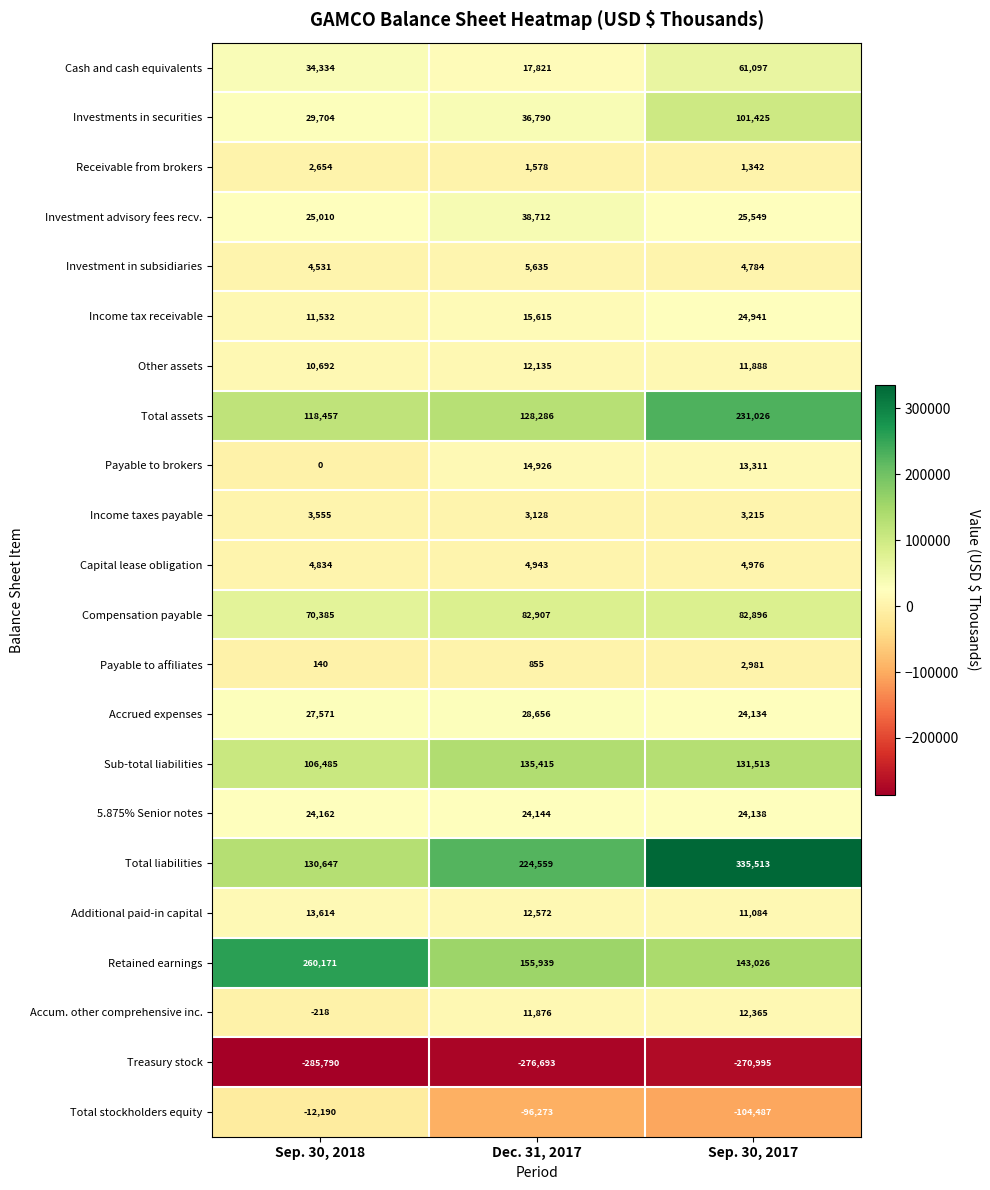

What is the difference between the maximum and minimum values in the Income tax receivable series?

13409